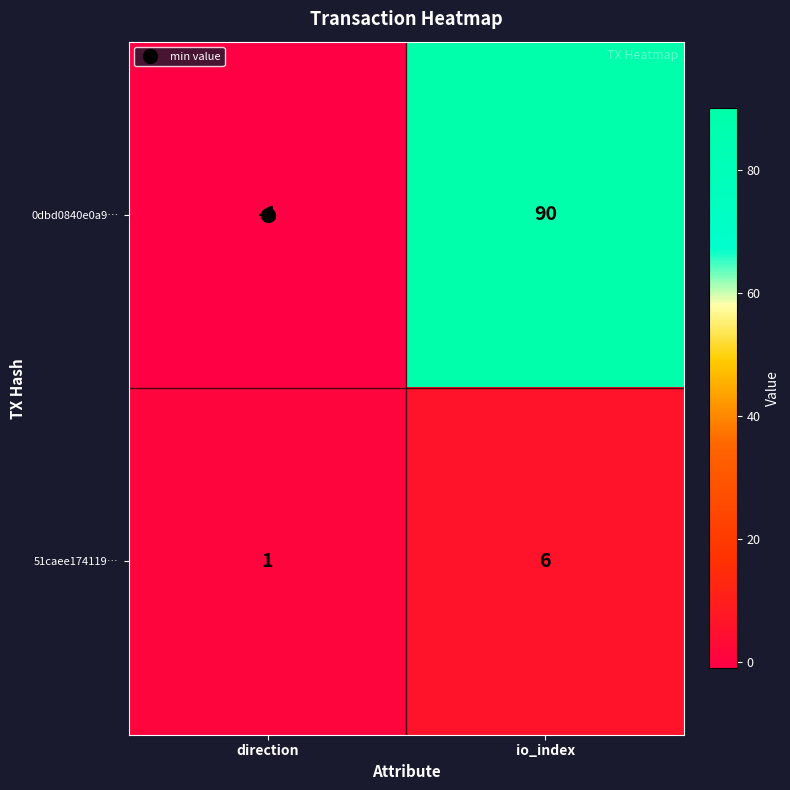

Which label corresponds to the largest value in the chart?

io_index